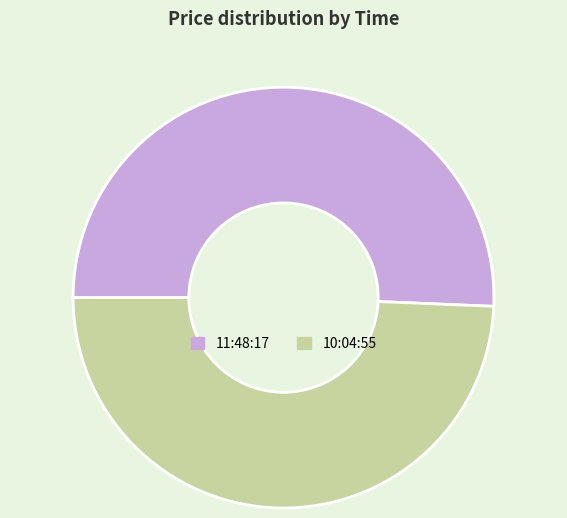

The 10:04:55 slice represents 49% of the pie. True or false?

True